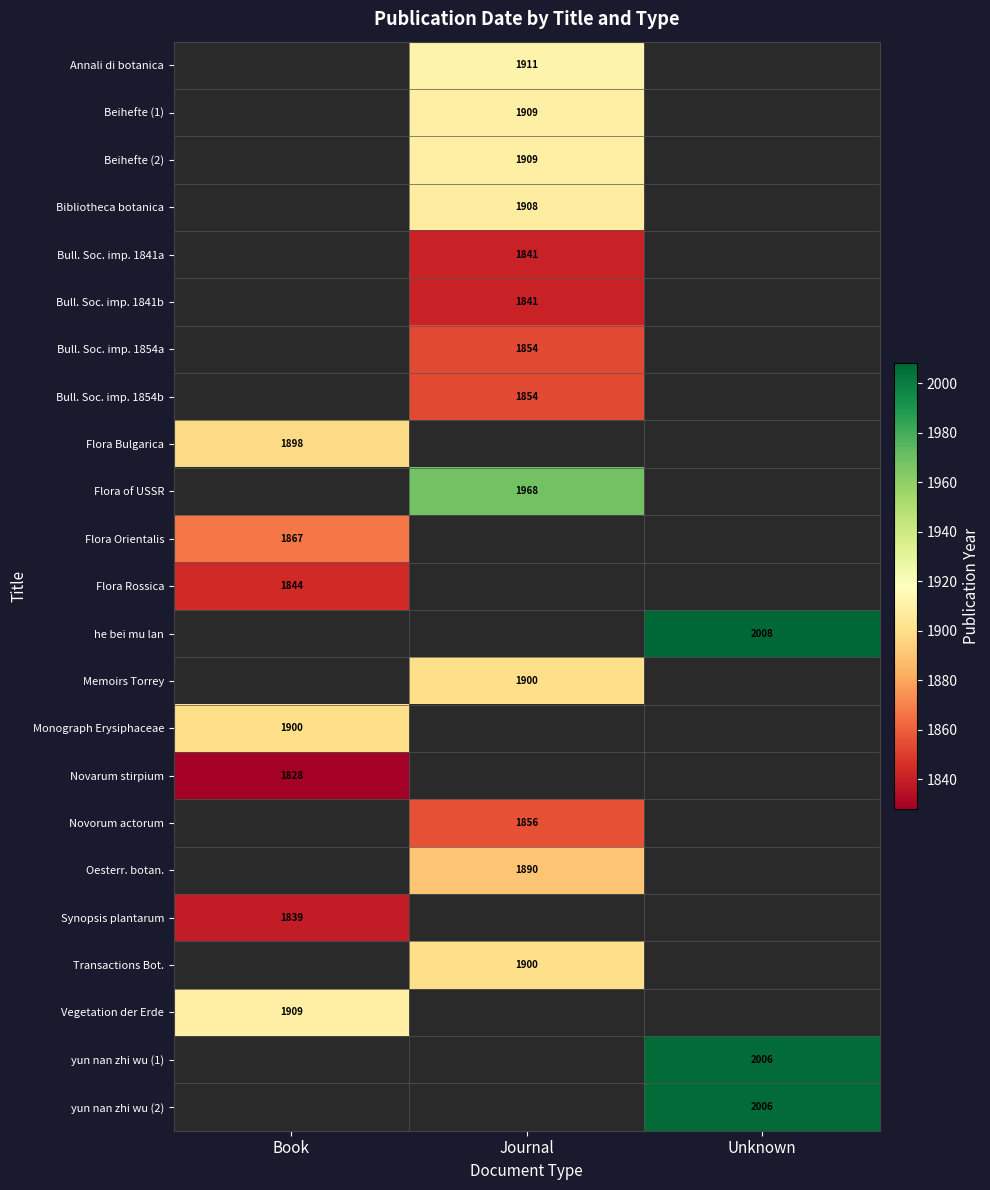

What is the minimum value shown in the chart?

1828.0